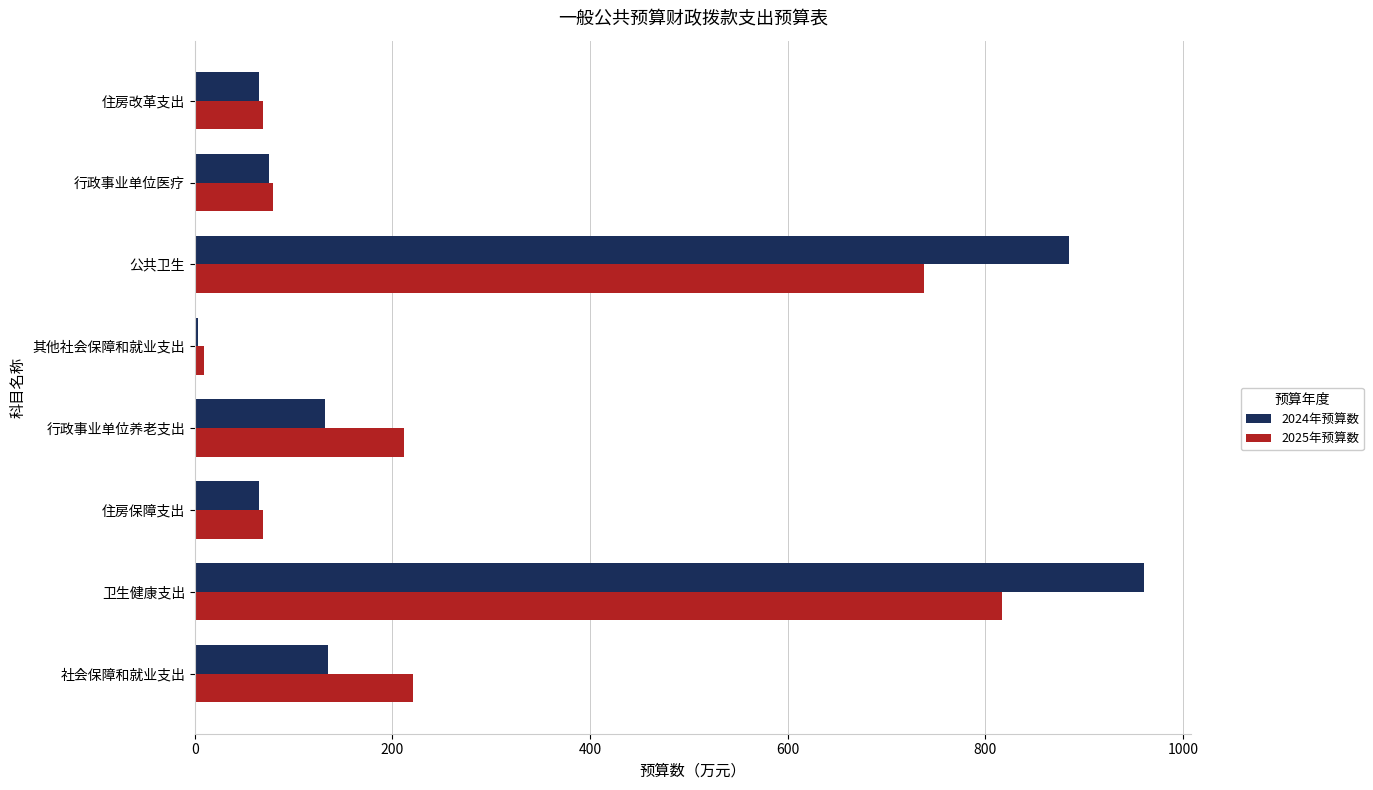

What is the spread (max minus min) of values at 住房改革支出?

3.9